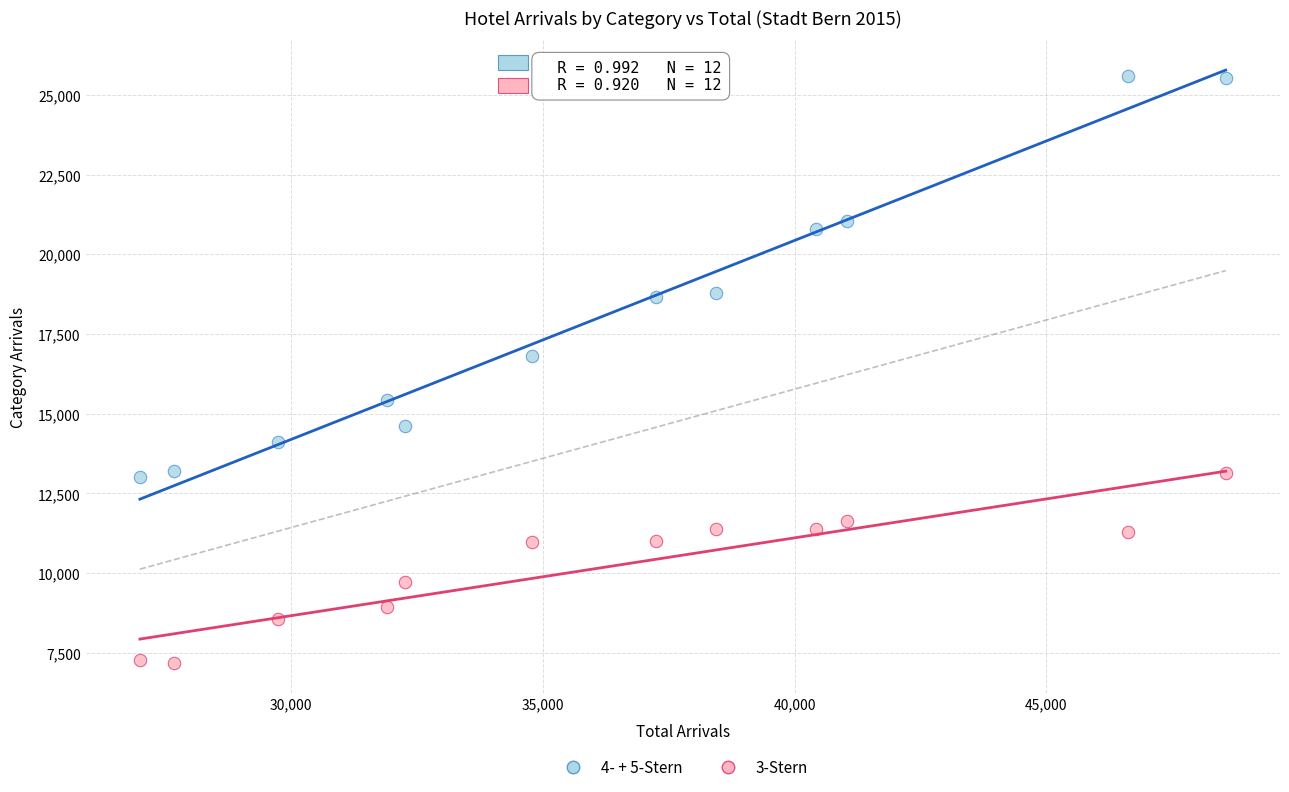

Which series reaches the maximum Y coordinate?

4- + 5-Stern